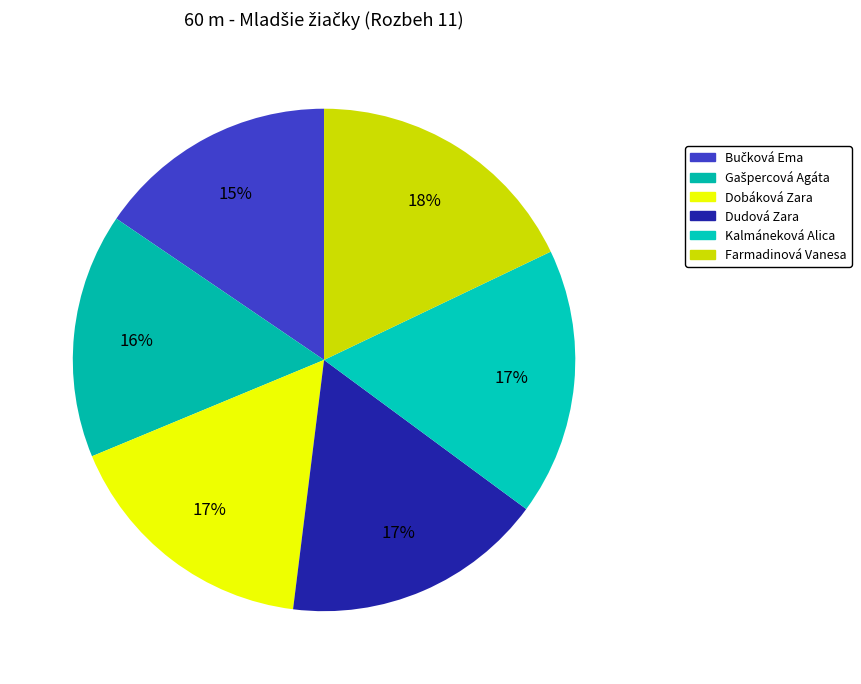

What is the ratio of the value at Dudová Zara to the value at Bučková Ema?

1.1